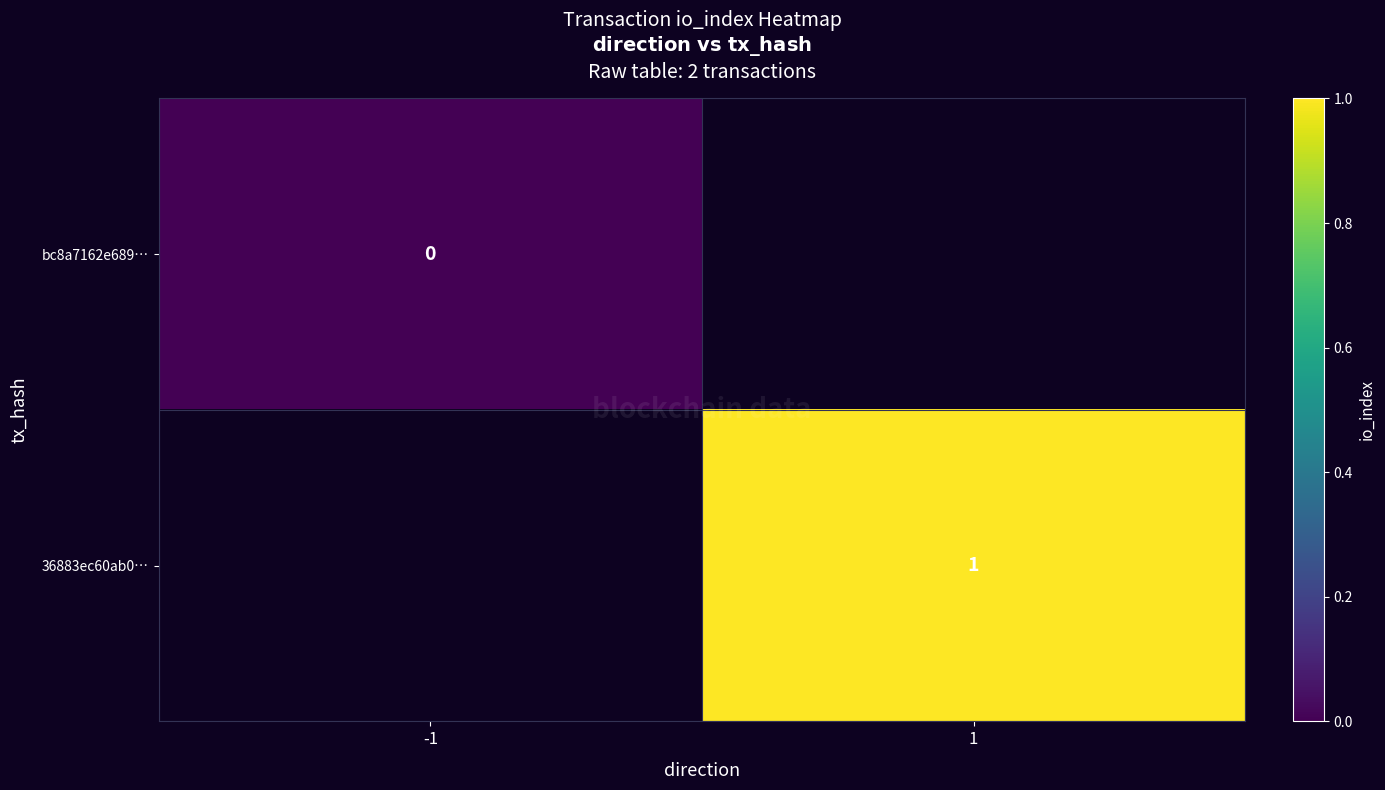

Between -1 and 1, which is larger?

1